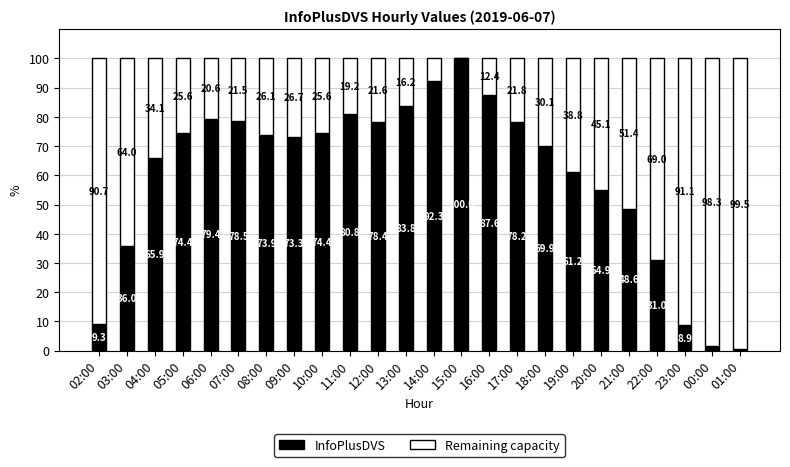

What is the total value across all series at 07:00?

100.0